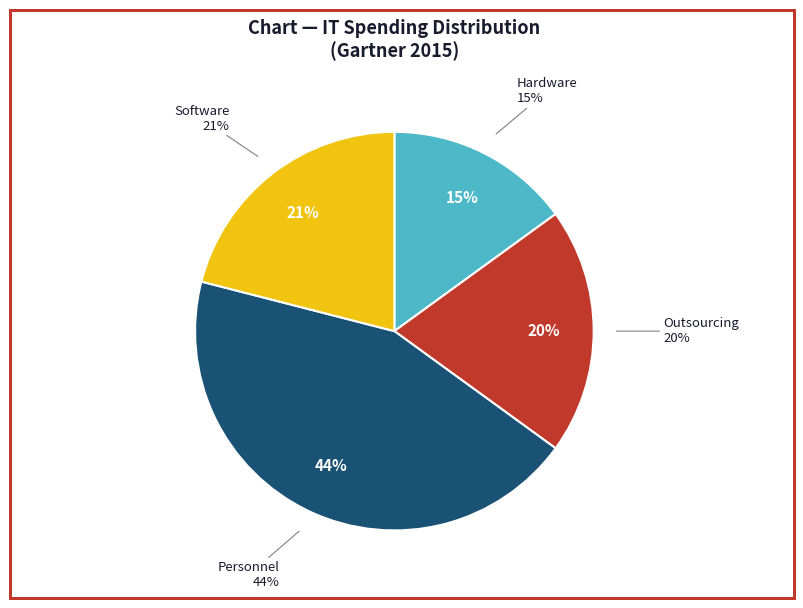

Is Software the majority of the pie?

No